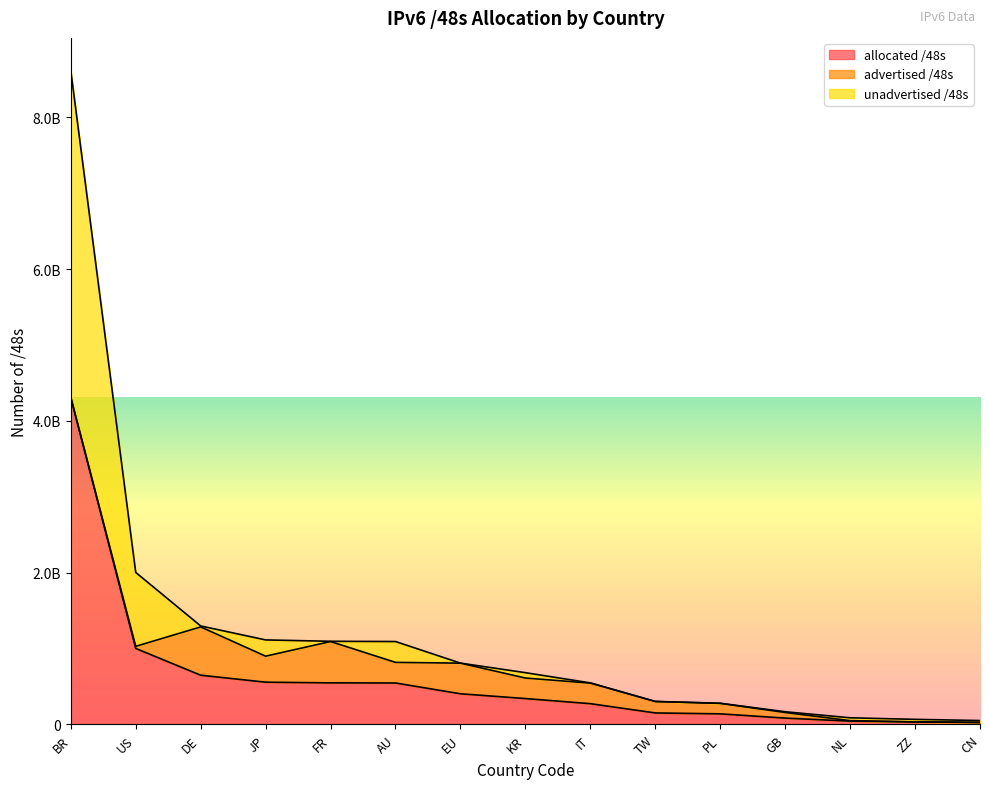

Where does the allocated /48s series first go above 682098690?

BR